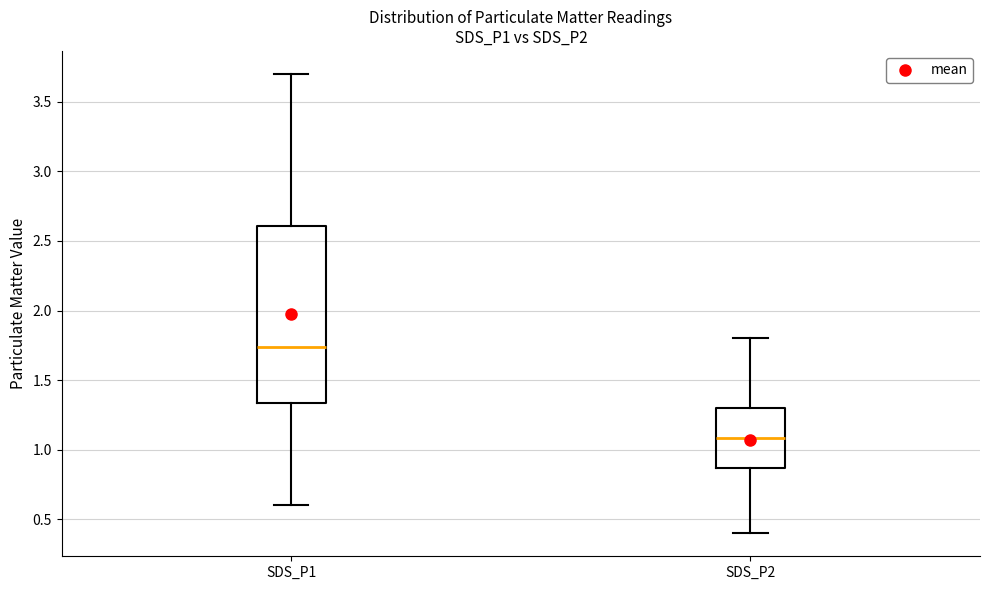

Reading left to right, transcribe this box plot: for each box, give where its median line is, the range the box spans, and where its two whiskers end, as read against the y-axis. The values are not printed on the chart, so give them approximately, as read against the axis.

SDS_P1: median 1.75, box 1.35 to 2.60, whiskers 0.60 to 3.70
SDS_P2: median 1.10, box 0.85 to 1.30, whiskers 0.40 to 1.80